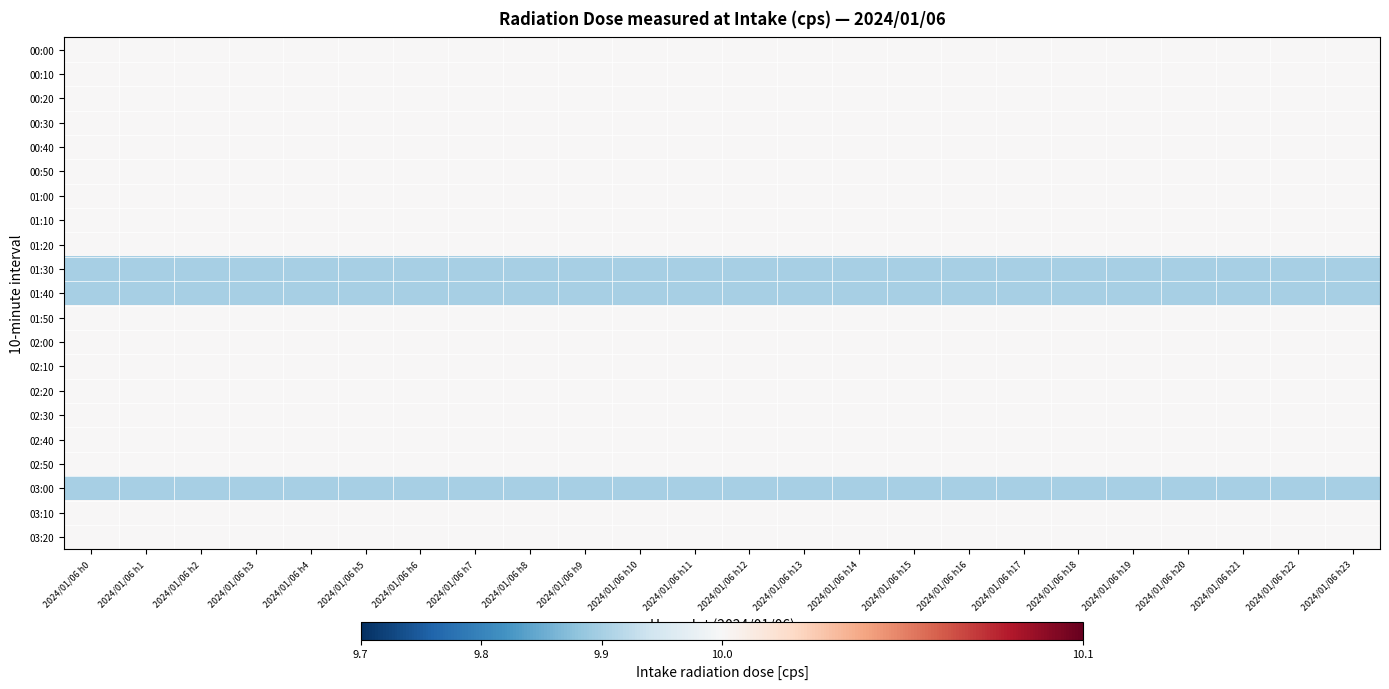

Which series changed the most between 2024/01/06 h12 and 2024/01/06 h22?

00:00